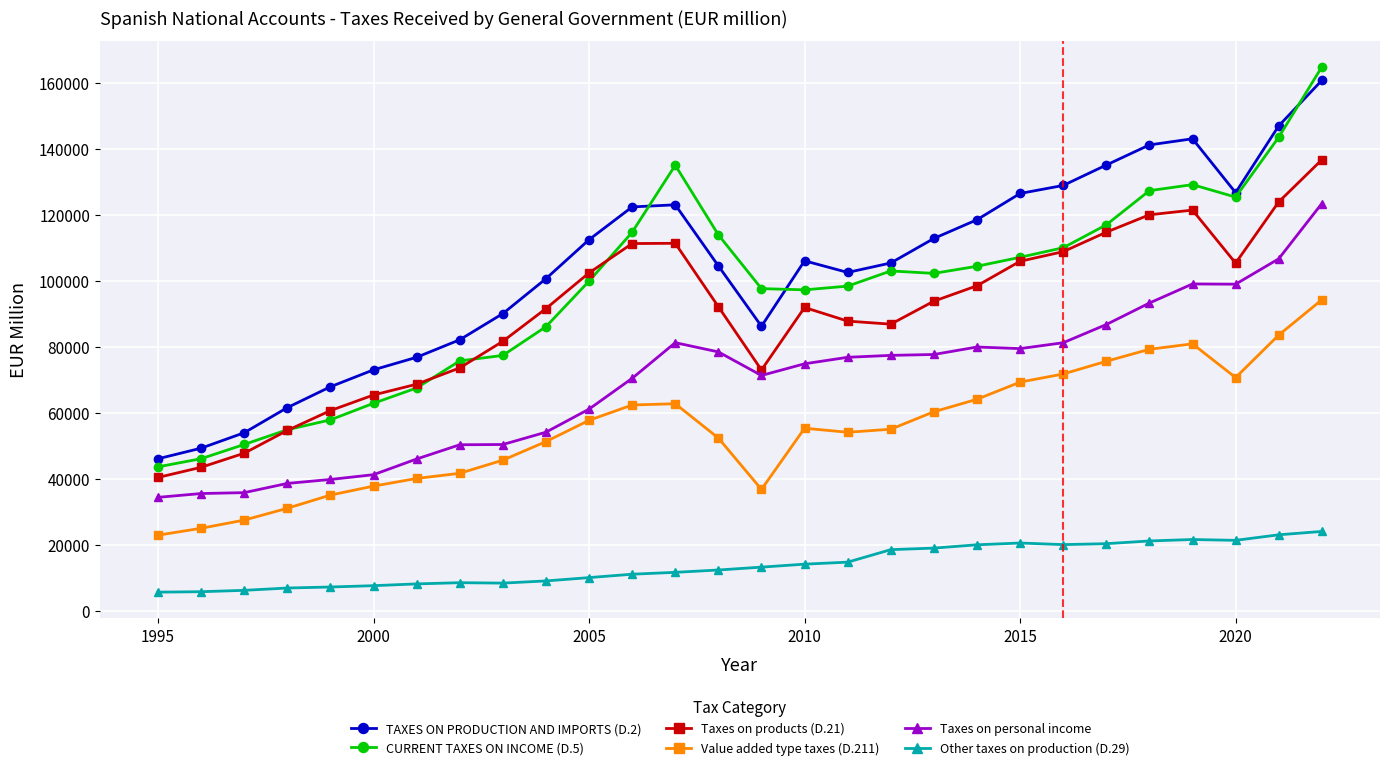

True or false: Other taxes on production (D.29) and Taxes on personal income cross at least once.

False